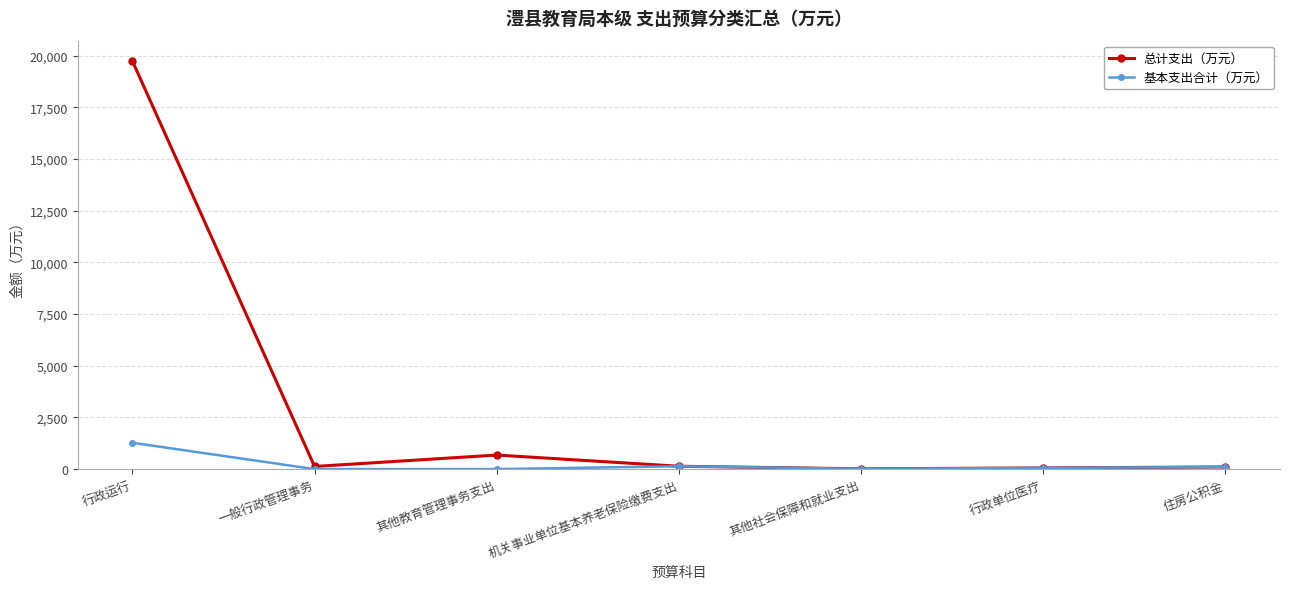

Which label corresponds to the largest value in the chart?

行政运行